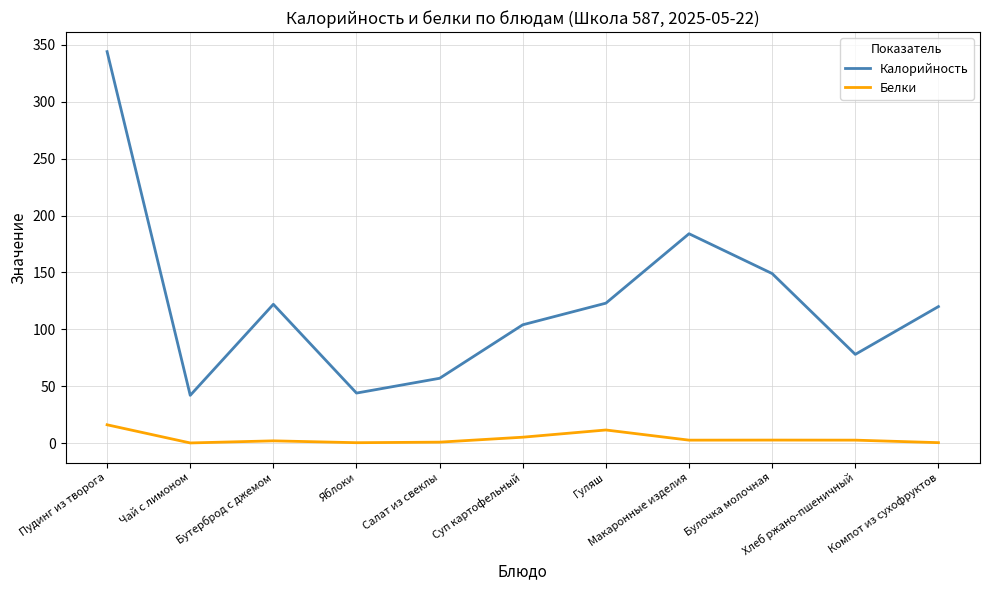

List the series in order of their overall mean, highest first.

Калорийность, Белки